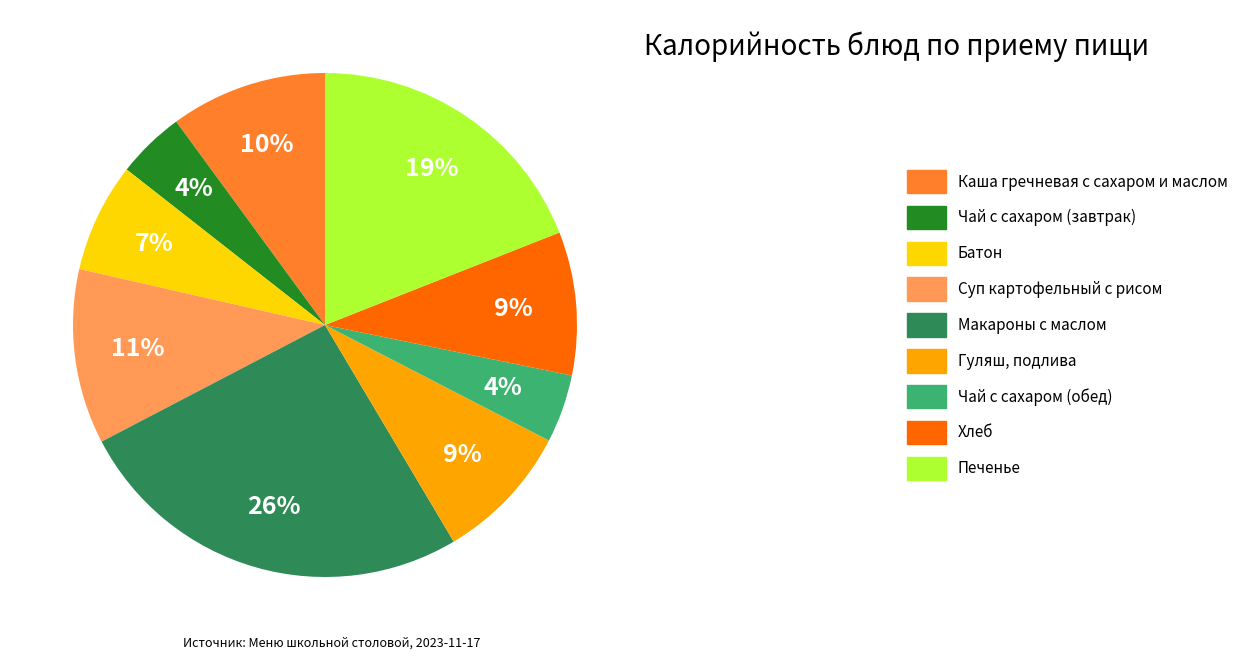

Is the sum of Чай с сахаром (обед) and Чай с сахаром (завтрак) greater than half?

No